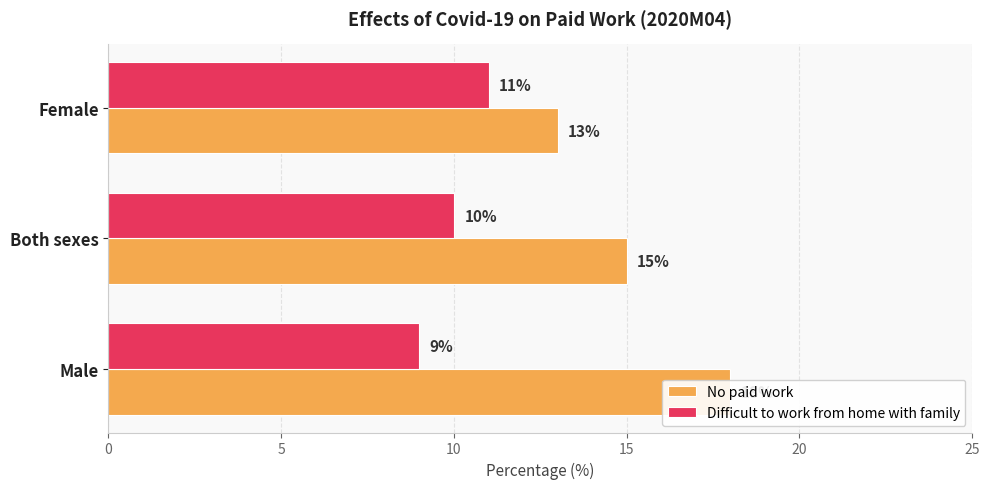

How many data points does each series have?

3